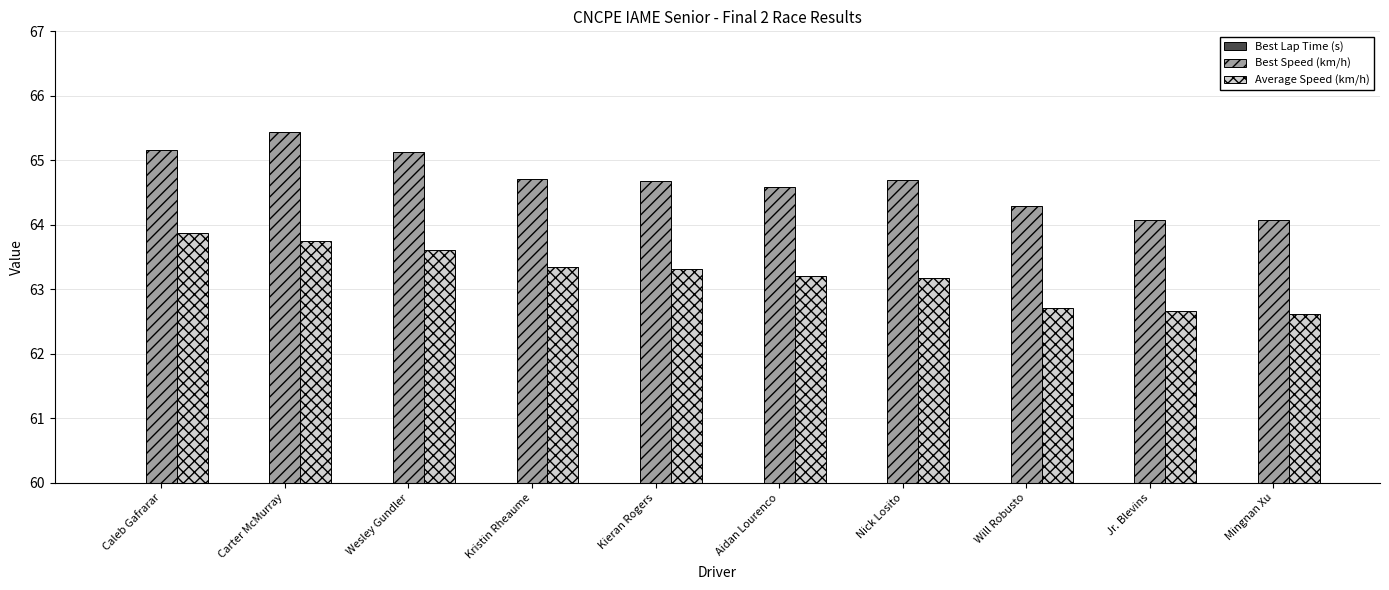

What is the label of the 5th bar from the left?

Kieran Rogers